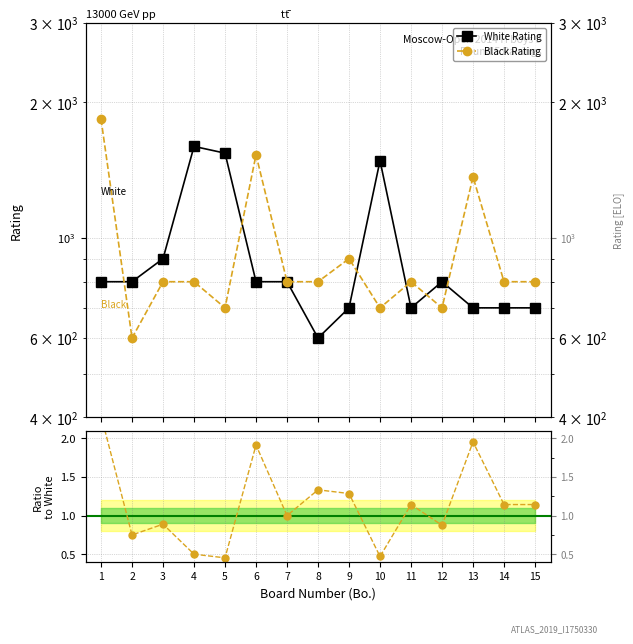

What is the minimum value shown in the chart?

0.5